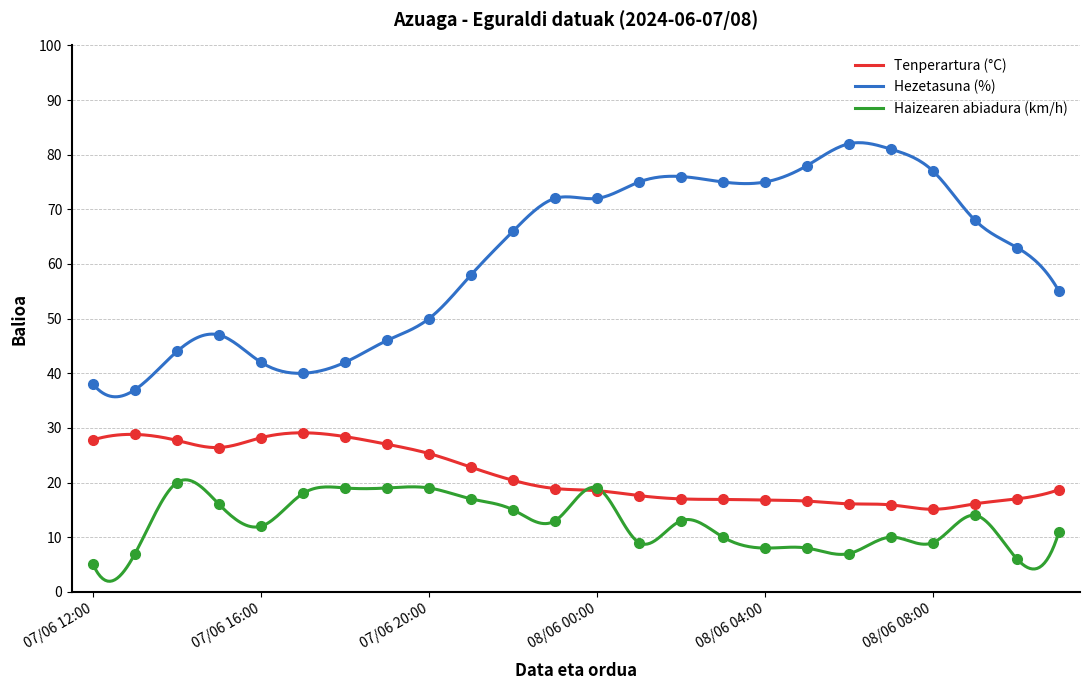

At which label does Tenperartura (°C) reach its peak?

07/06 17:00